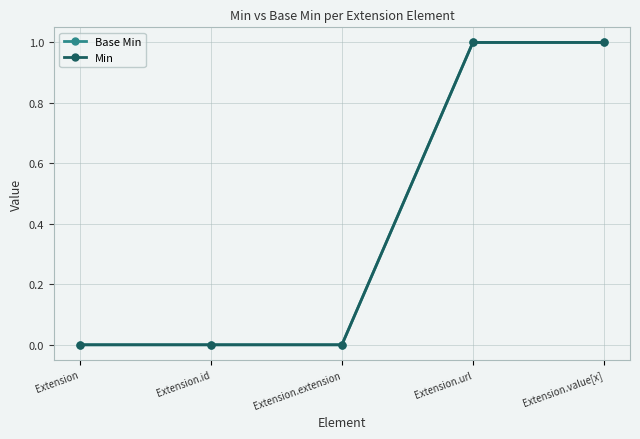

Which series has the largest range (max minus min)?

Base Min